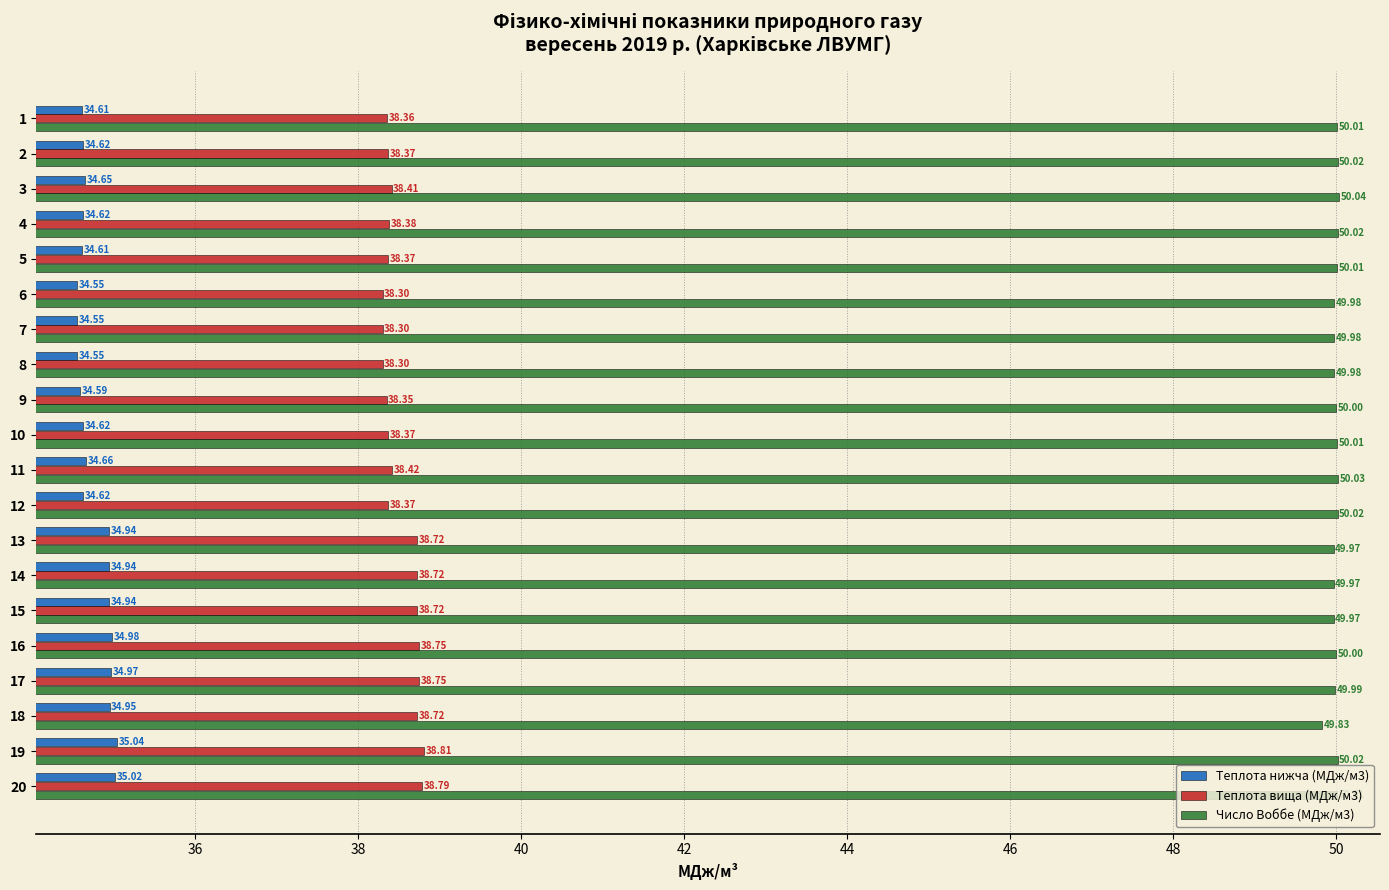

List the series in order of their peak value, highest first.

Число Воббе (МДж/м3), Теплота вища (МДж/м3), Теплота нижча (МДж/м3)